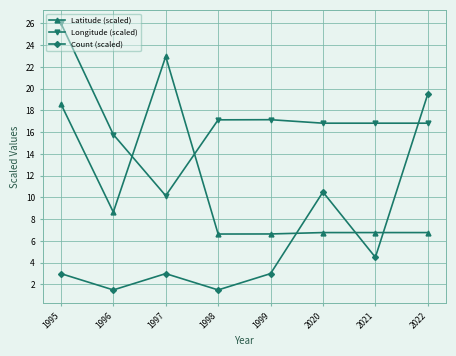

Which series ends up on top after the final intersection of Latitude (scaled) and Longitude (scaled)?

Longitude (scaled)